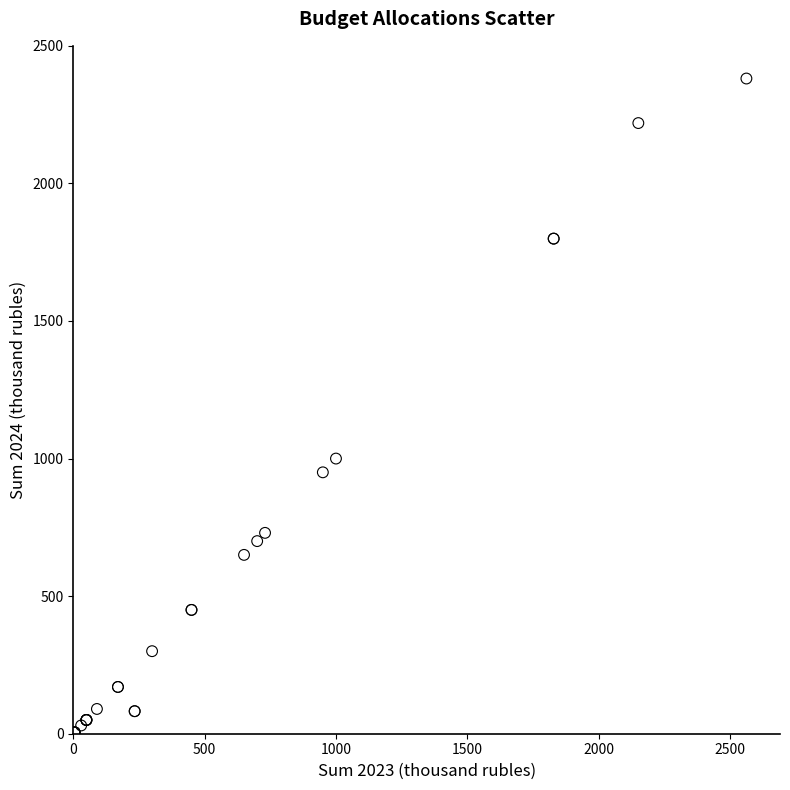

What Y value in the scatter plot is closest to 1193?

1000.0